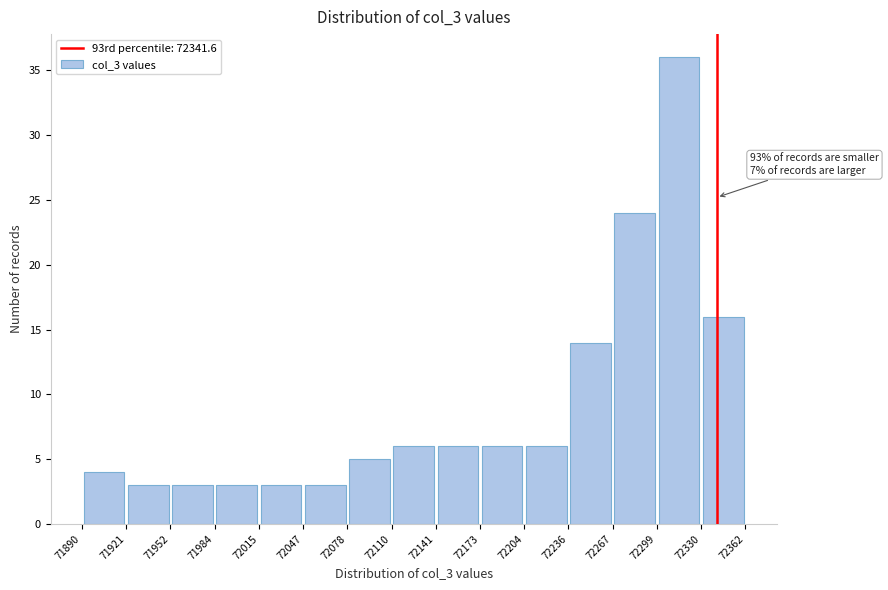

Over which range of the x-axis is the bar tallest?

72299 to 72330